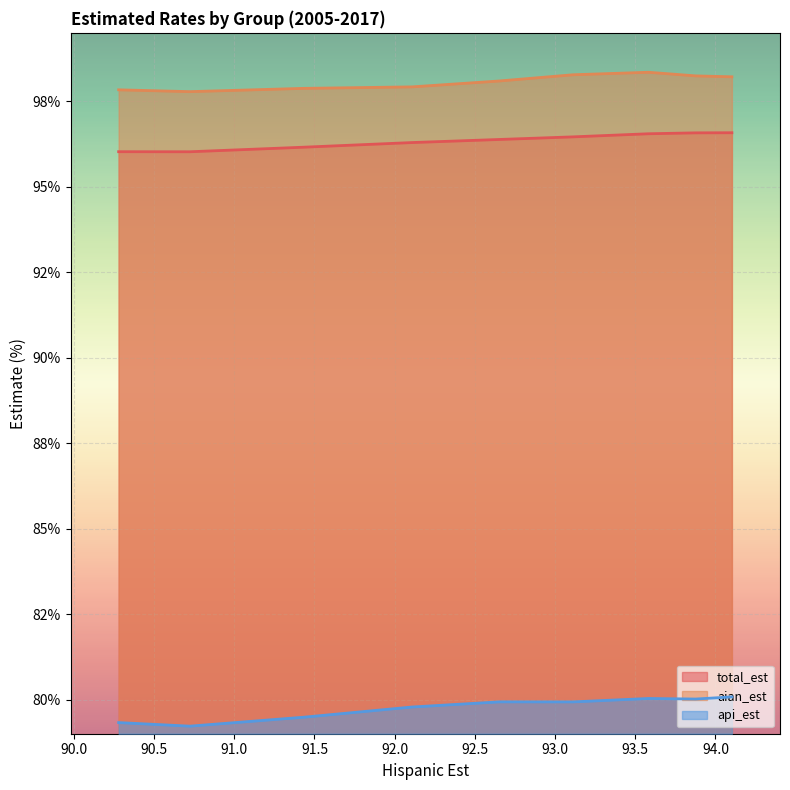

What is the average value of the aian_est series?

98.1